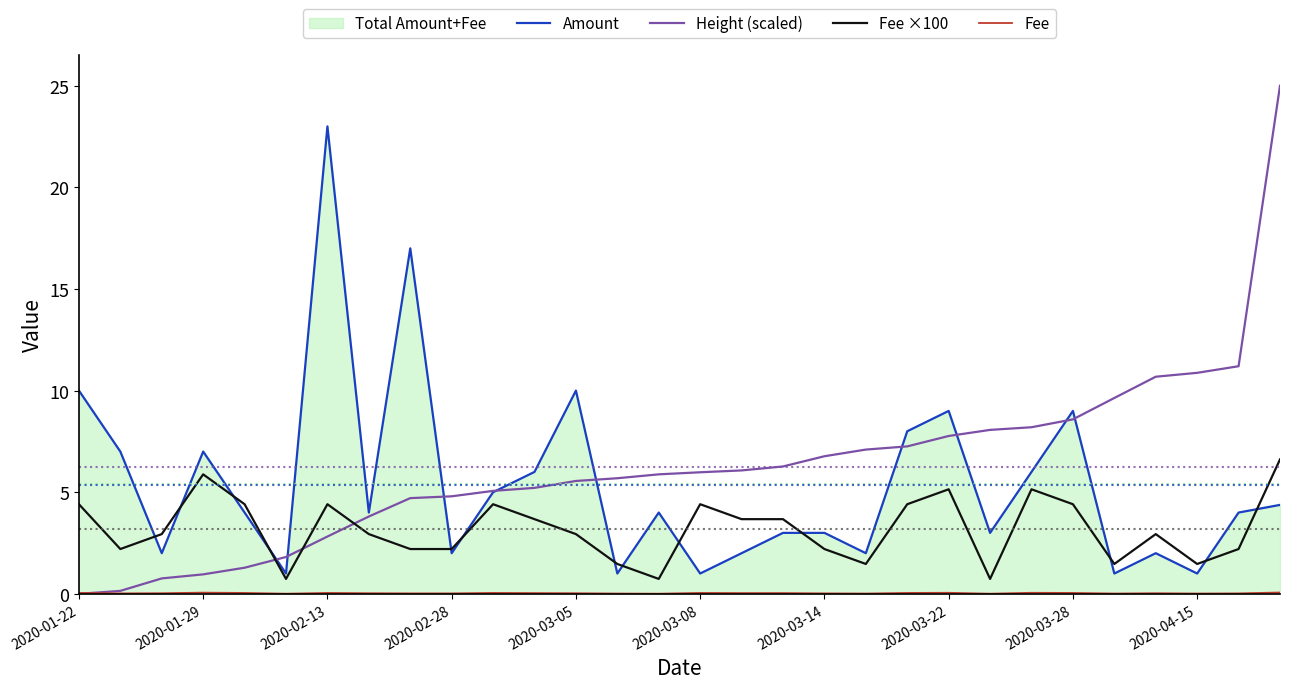

What is the difference between the Amount values at 2020-03-14 and 2020-03-08?

2.0